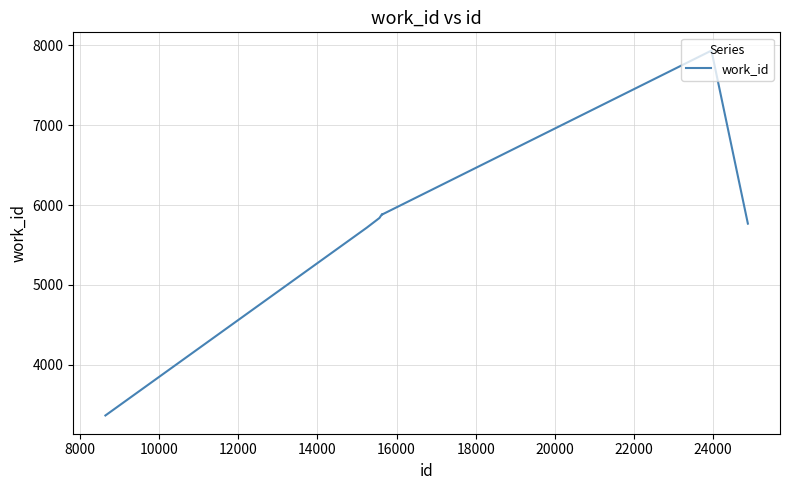

How many values are below 5839?

4